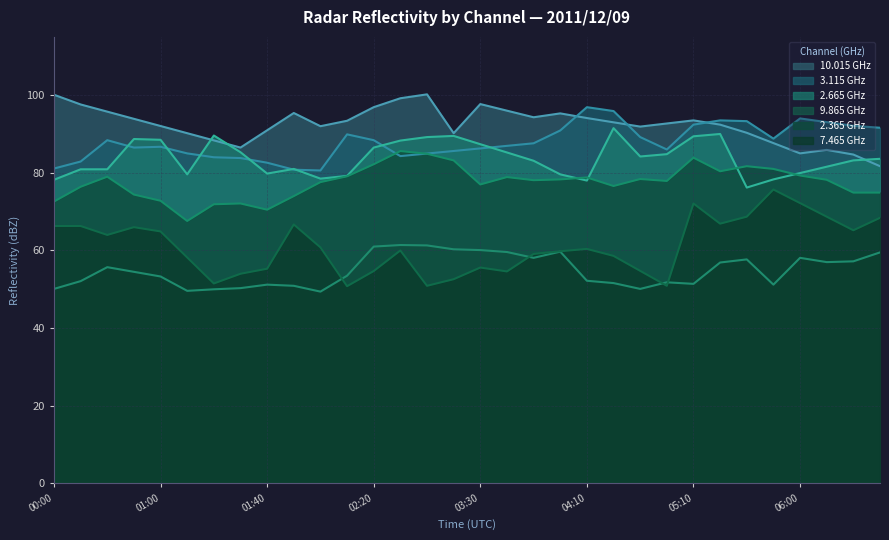

True or false: 7.465 GHz and 10.015 GHz intersect in this chart.

False